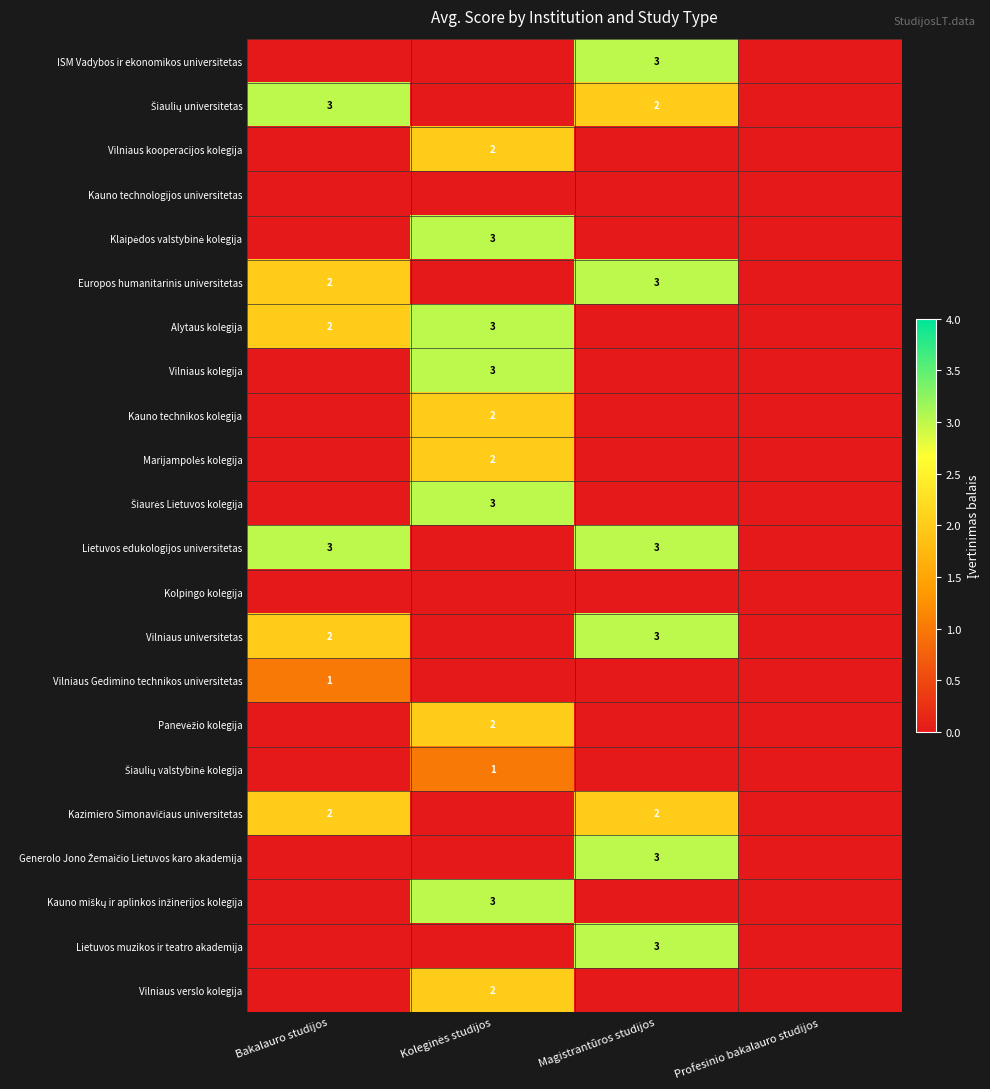

At Profesinio bakalauro studijos, list the series in order from largest to smallest.

ISM Vadybos ir ekonomikos universitetas, Šiaulių universitetas, Vilniaus kooperacijos kolegija, Kauno technologijos universitetas, Klaipėdos valstybinė kolegija, Europos humanitarinis universitetas, Alytaus kolegija, Vilniaus kolegija, Kauno technikos kolegija, Marijampolės kolegija, Šiaurės Lietuvos kolegija, Lietuvos edukologijos universitetas, Kolpingo kolegija, Vilniaus universitetas, Vilniaus Gedimino technikos universitetas, Panevėžio kolegija, Šiaulių valstybinė kolegija, Kazimiero Simonavičiaus universitetas, Generolo Jono Žemaičio Lietuvos karo akademija, Kauno miškų ir aplinkos inžinerijos kolegija, Lietuvos muzikos ir teatro akademija, Vilniaus verslo kolegija